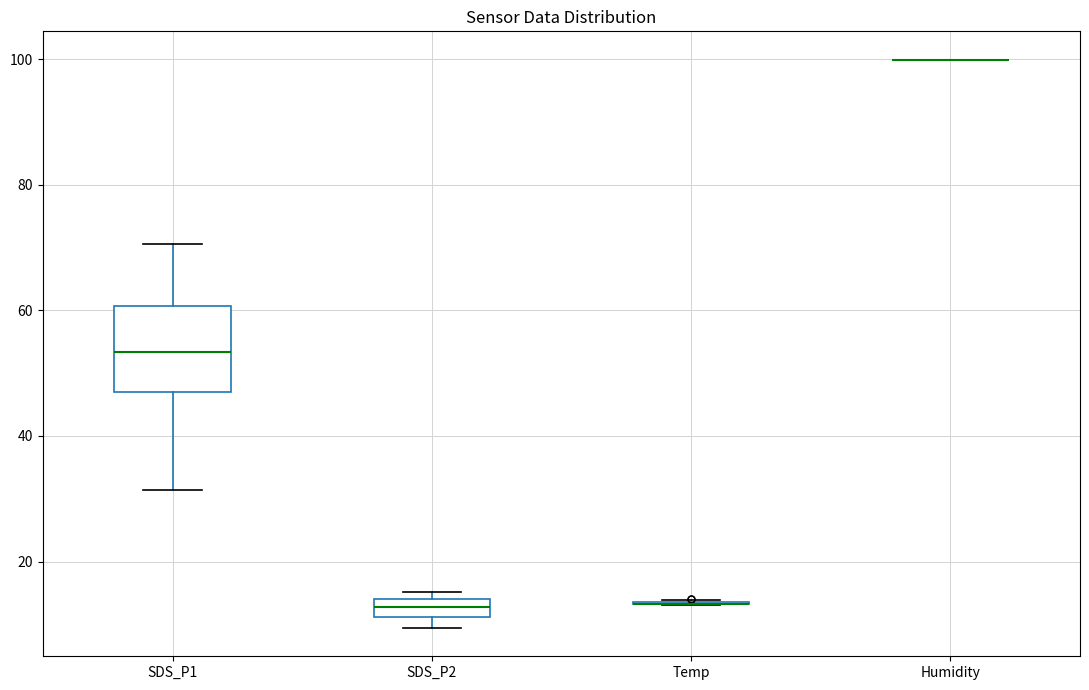

Which box is the tallest, from its lower edge to its upper edge?

SDS_P1